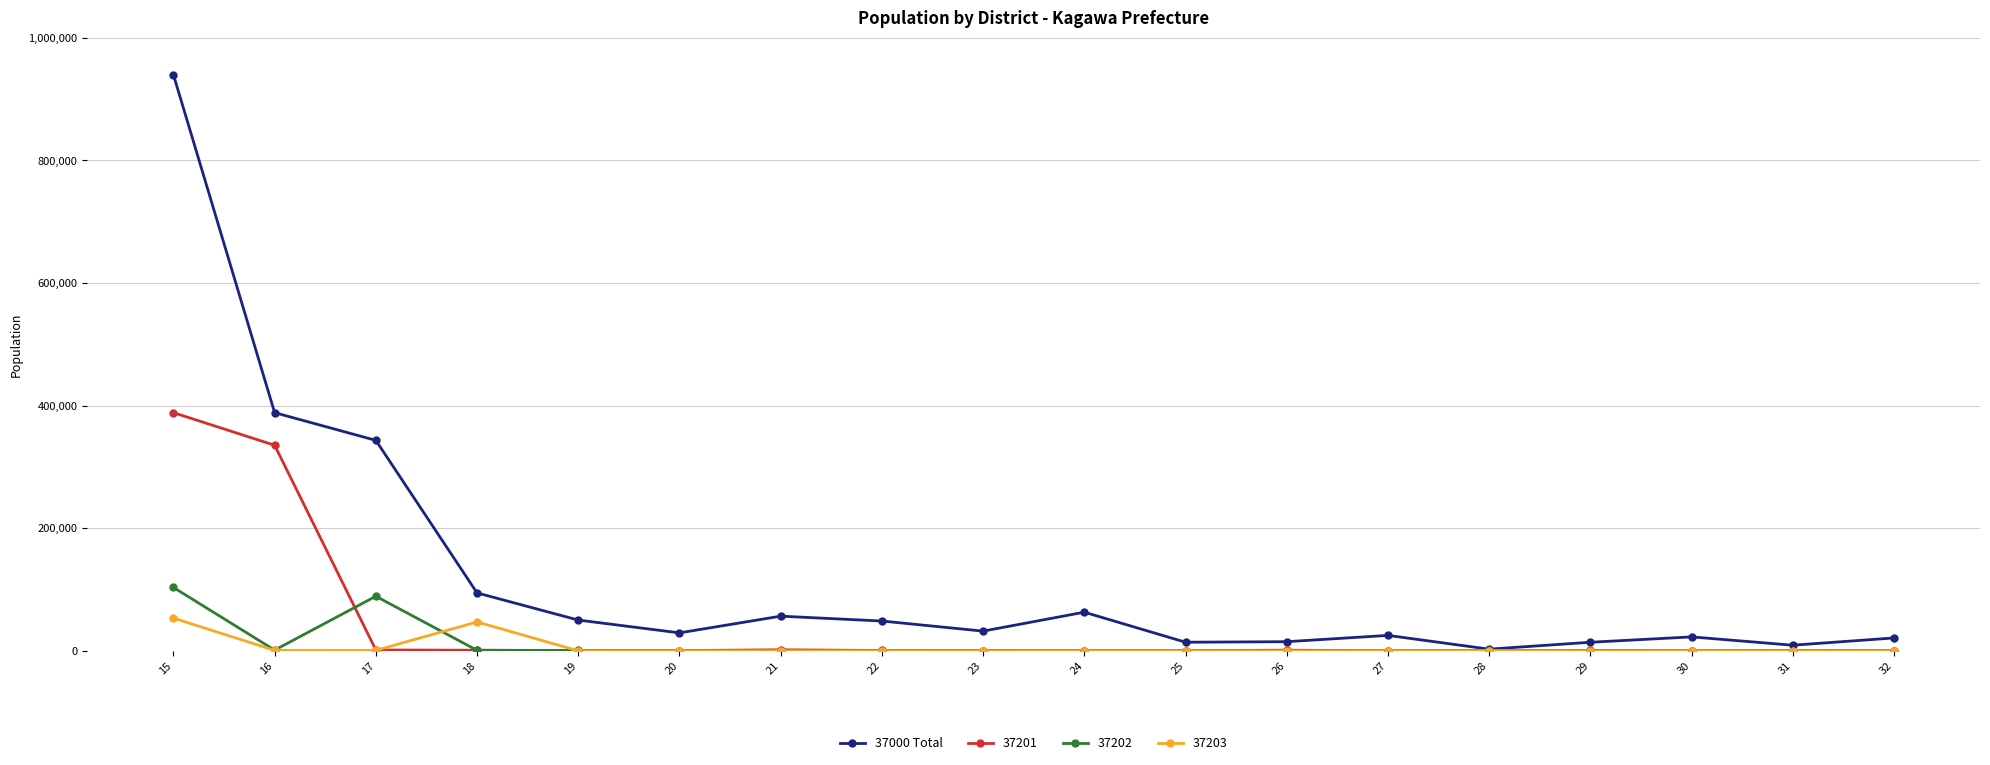

Rank the series by their maximum value, from lowest to highest.

37203, 37202, 37201, 37000 Total